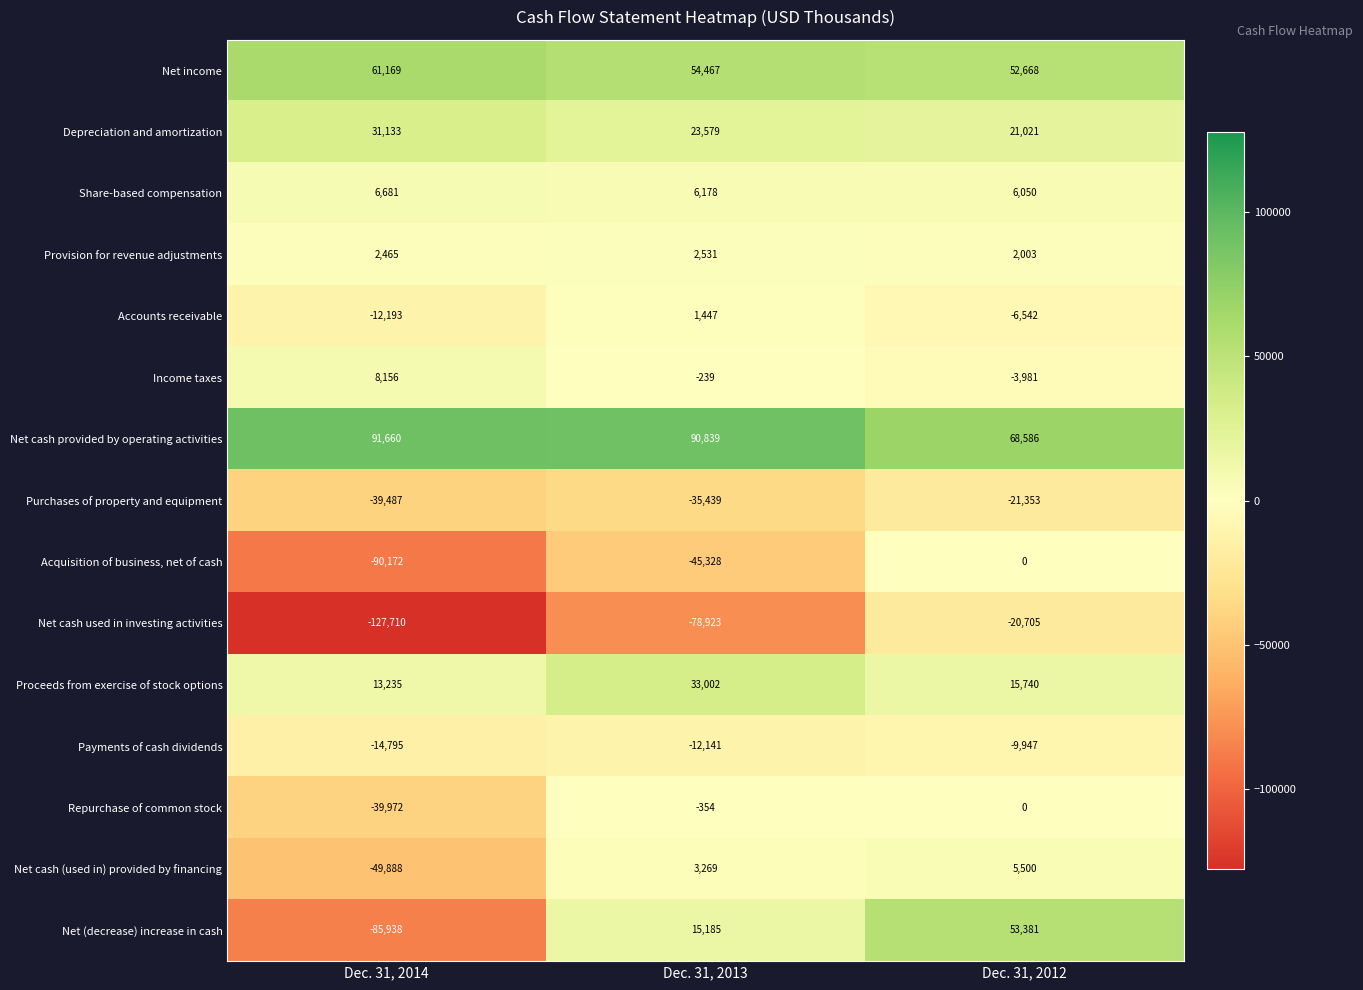

What is the total value across all series at Dec. 31, 2013?

58073